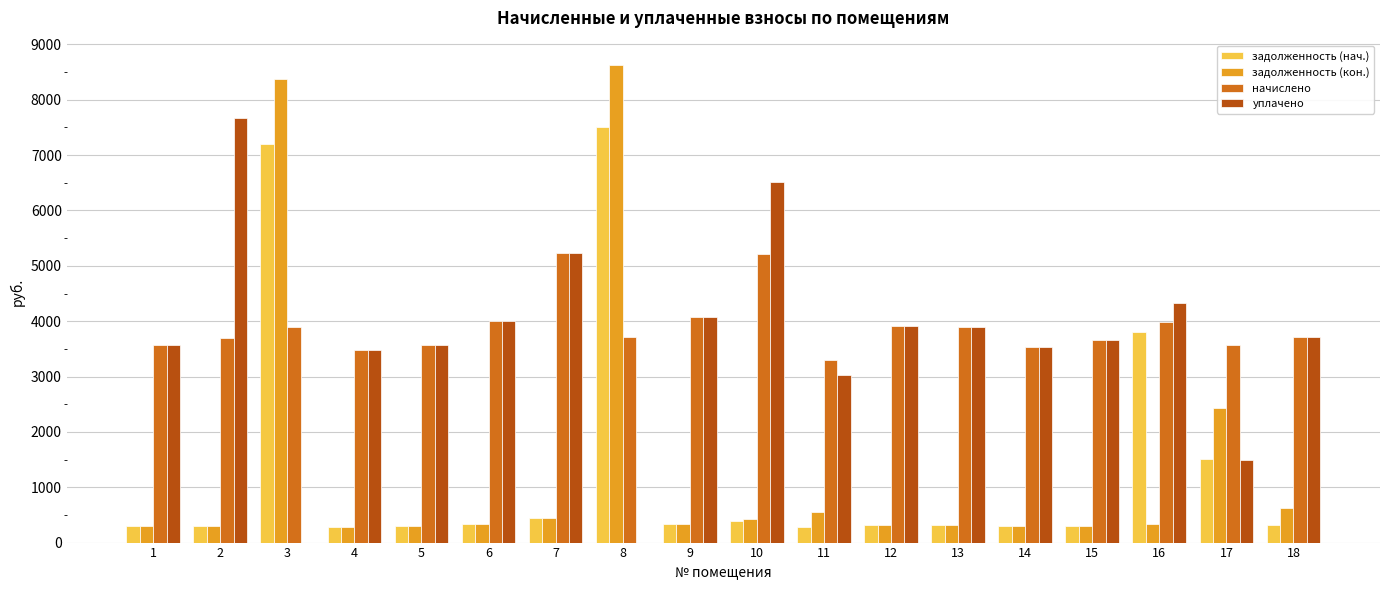

At which category does the chart reach its peak across all series?

8